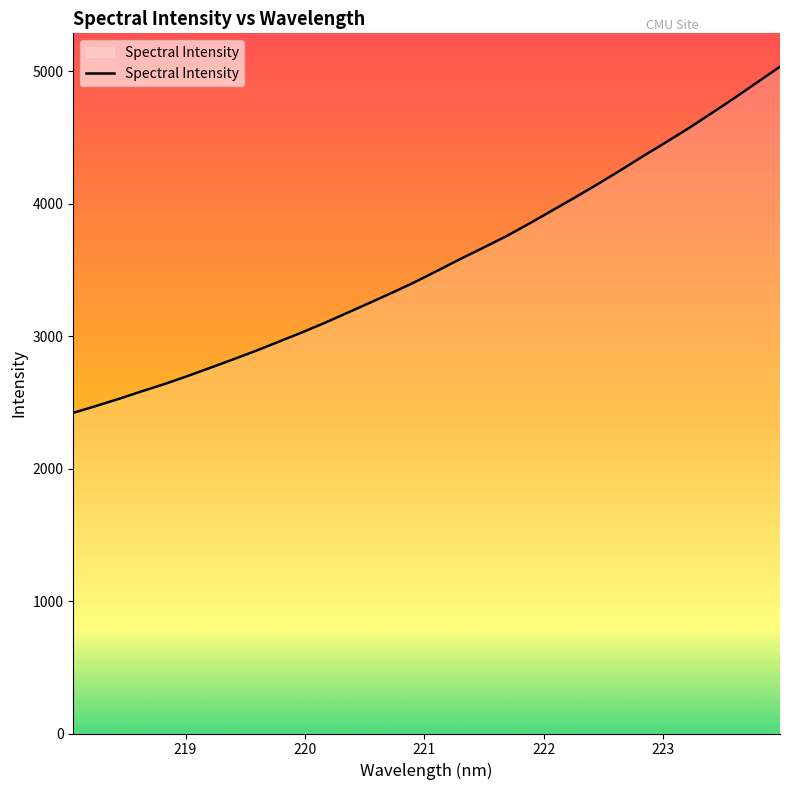

What is the difference between the maximum and minimum values?

2613.6